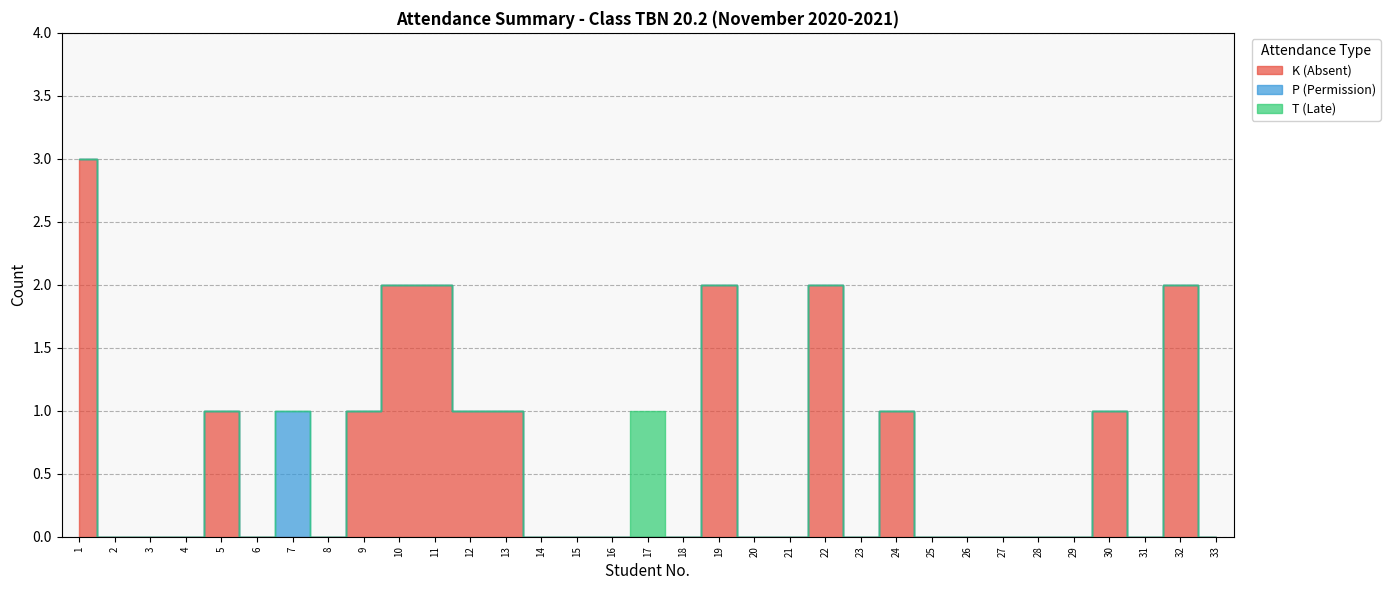

What is the average value of the K (Absent) series?

1